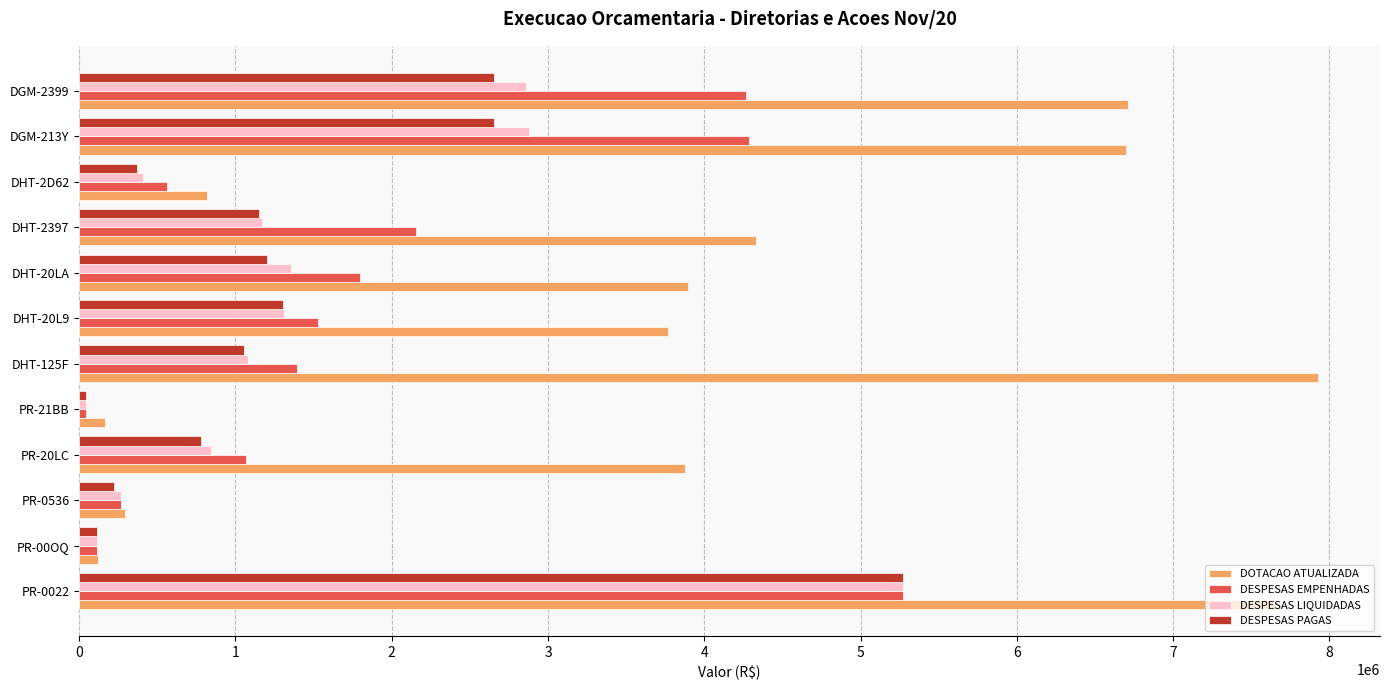

Which series has the largest range (max minus min)?

DOTACAO ATUALIZADA